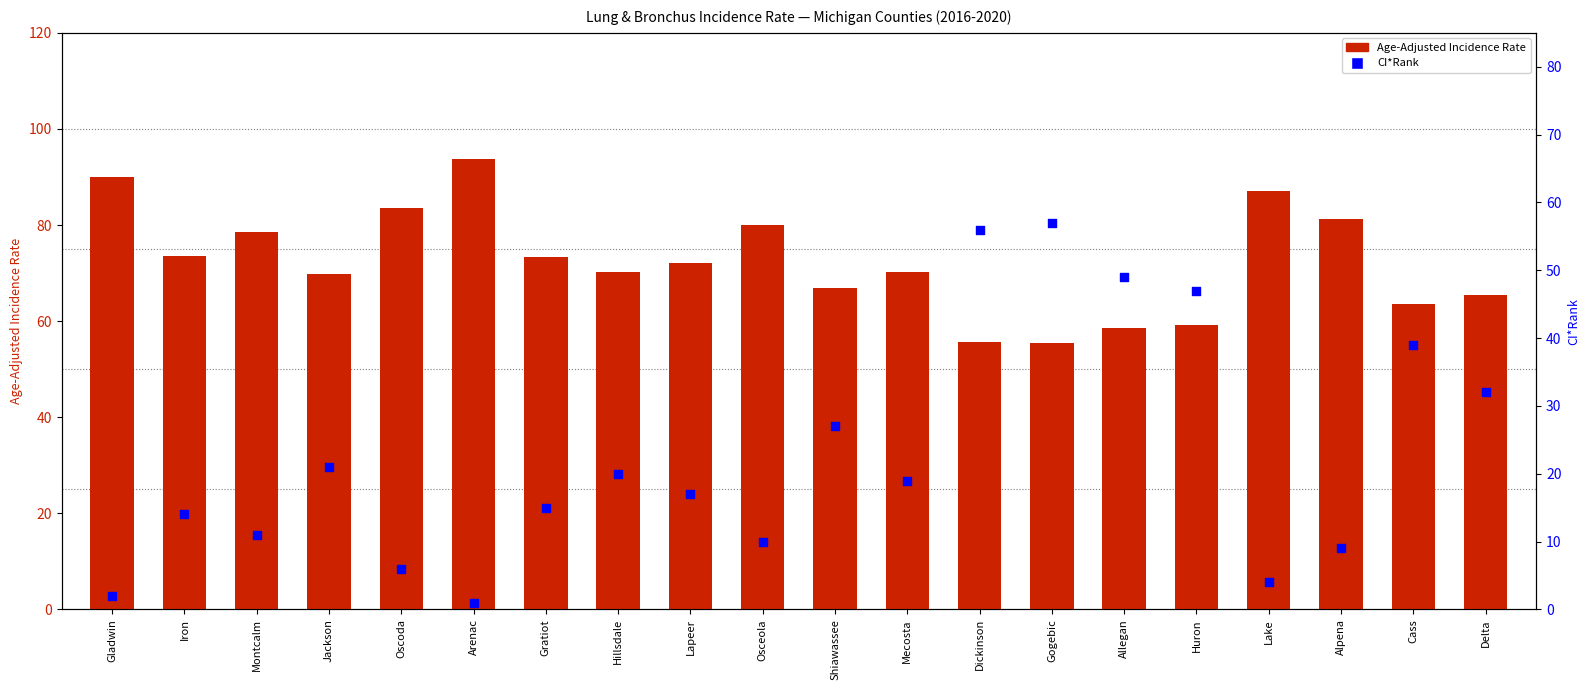

Which series has the largest total across all categories?

Age-Adjusted Incidence Rate